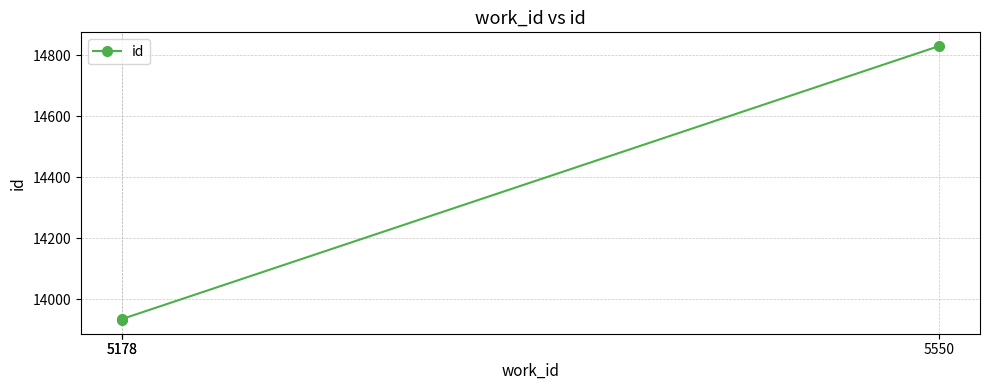

Does the chart have visible grid lines?

Yes